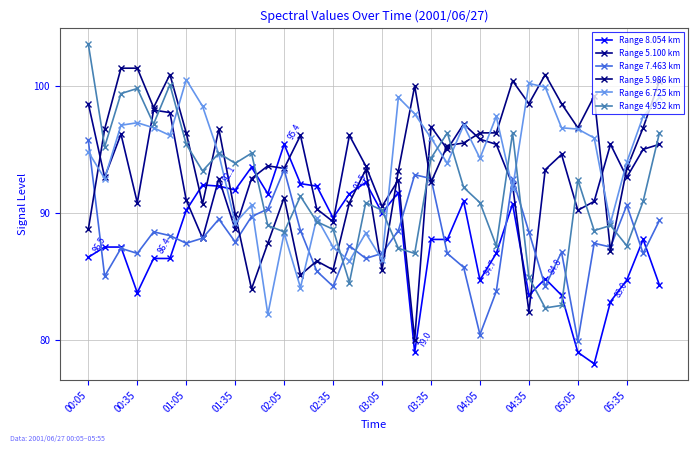

How many interior local valleys does the Range 6.725 km series have?

11